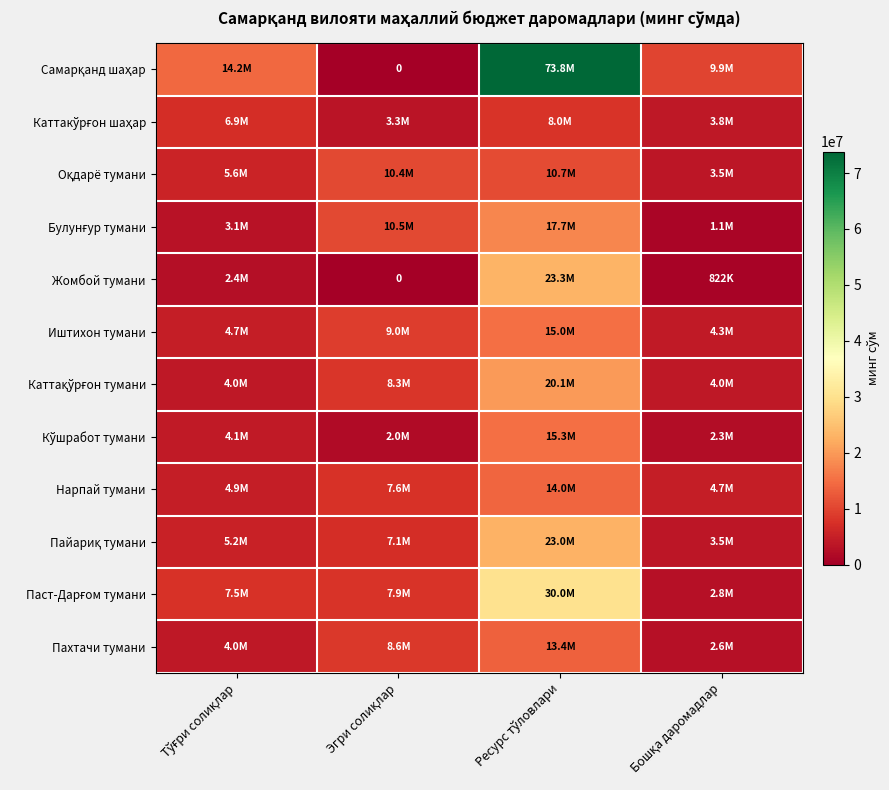

Is it true that Пахтачи тумани equals 6566929 at Тўғри солиқлар?

False